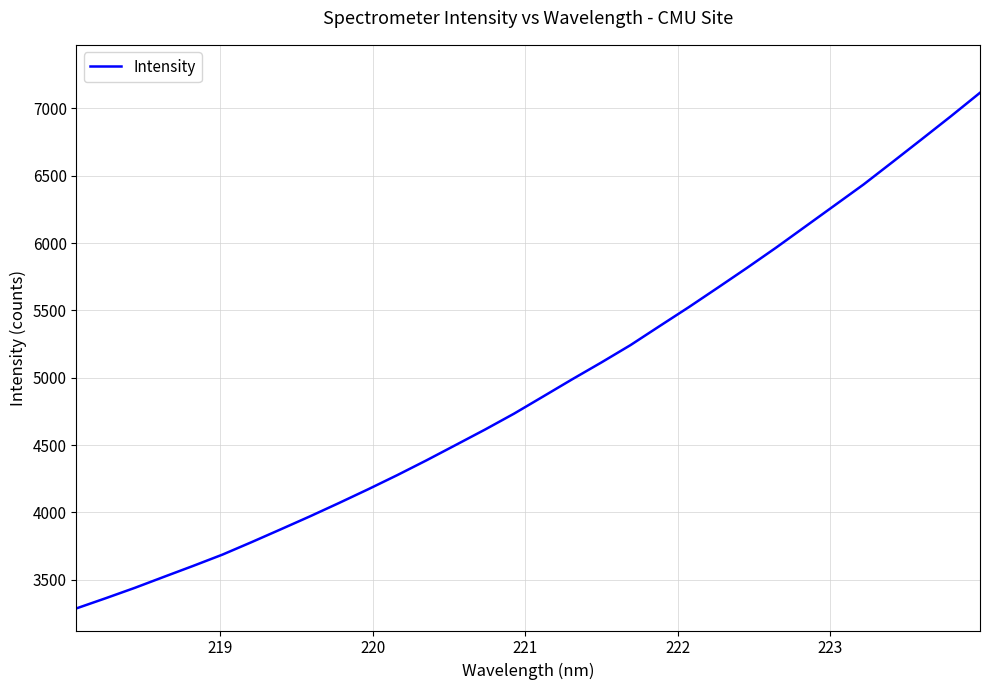

What is the difference between the maximum and minimum values?

3828.3